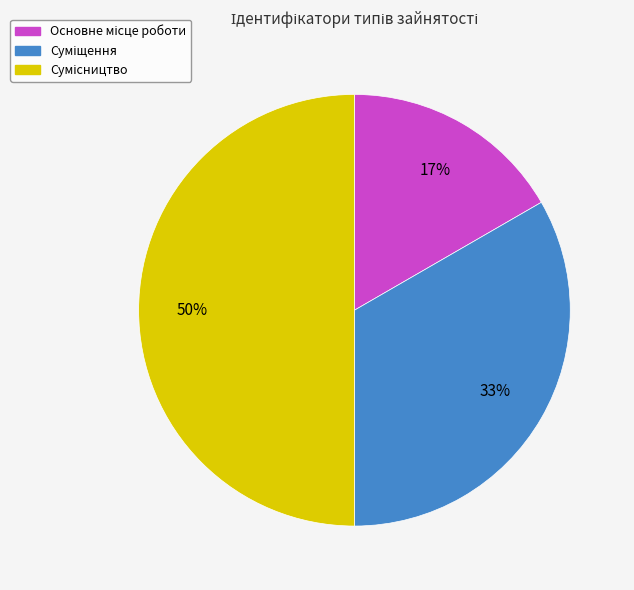

To the nearest percent, what is the difference between the largest and smallest slice percentages?

33%